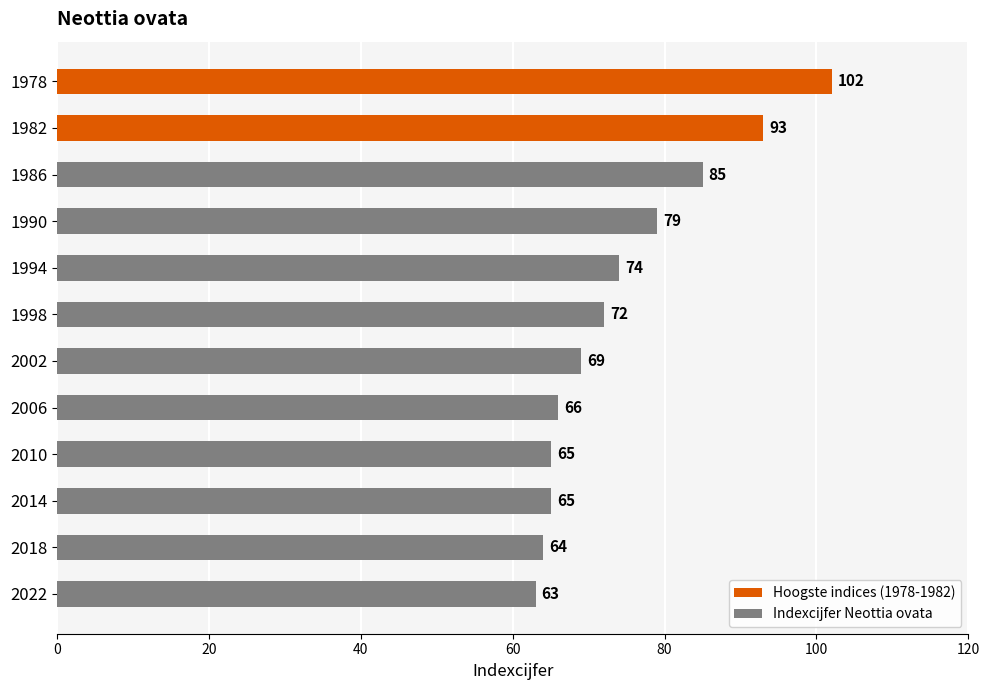

What is the sum of the values at 2018 and 2010?

129